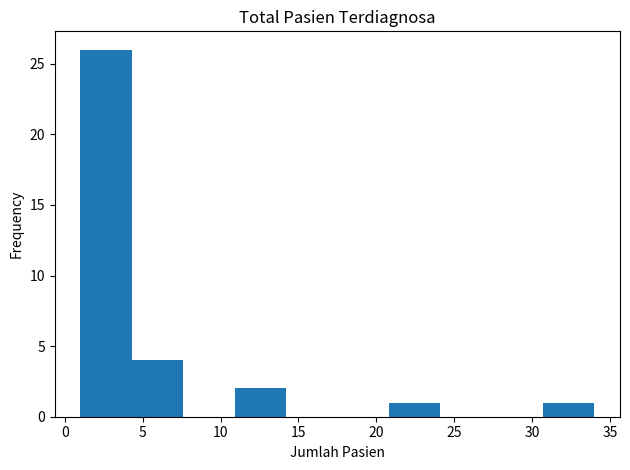

Reading left to right, list every bar in this chart as the range it spans on the x-axis followed by its height. Neither the bar edges nor the heights are printed on the chart, so give them approximately, as read against the axes.

1.0 to 4.3: 26
4.3 to 7.6: 4
7.6 to 10.9: 0
10.9 to 14.2: 2
14.2 to 17.5: 0
17.5 to 20.8: 0
20.8 to 24.1: 1
24.1 to 27.4: 0
27.4 to 30.7: 0
30.7 to 34.0: 1